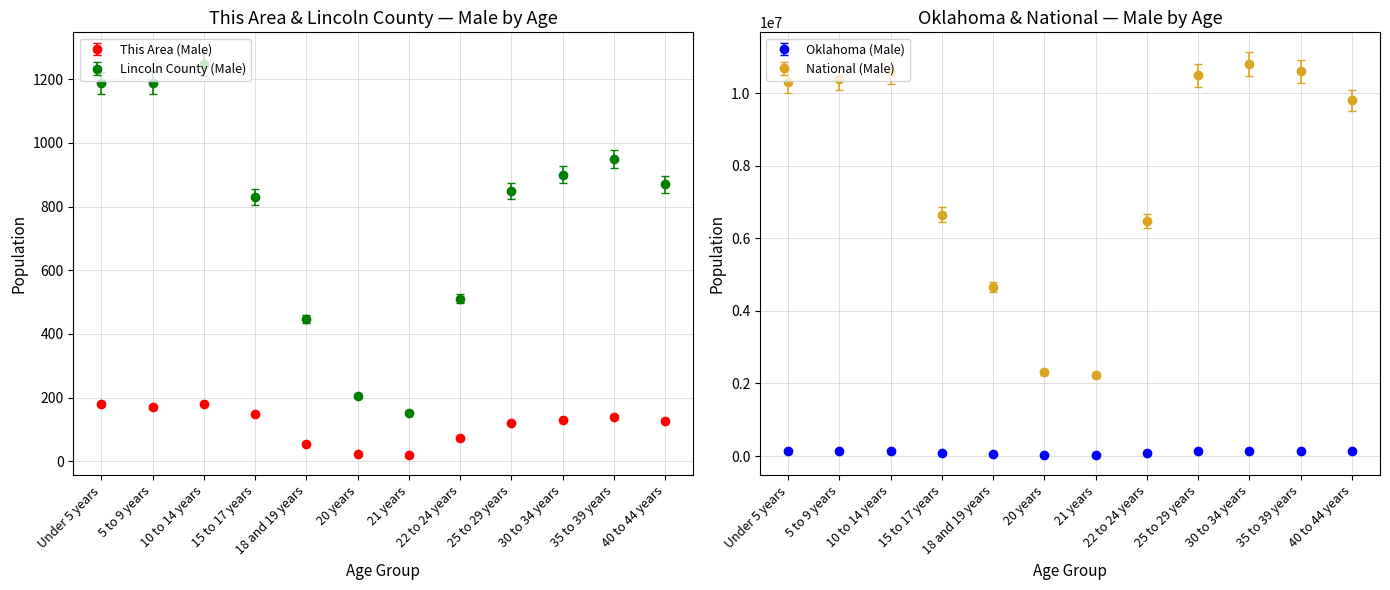

Where is the first local minimum for This Area (Male)?

5 to 9 years